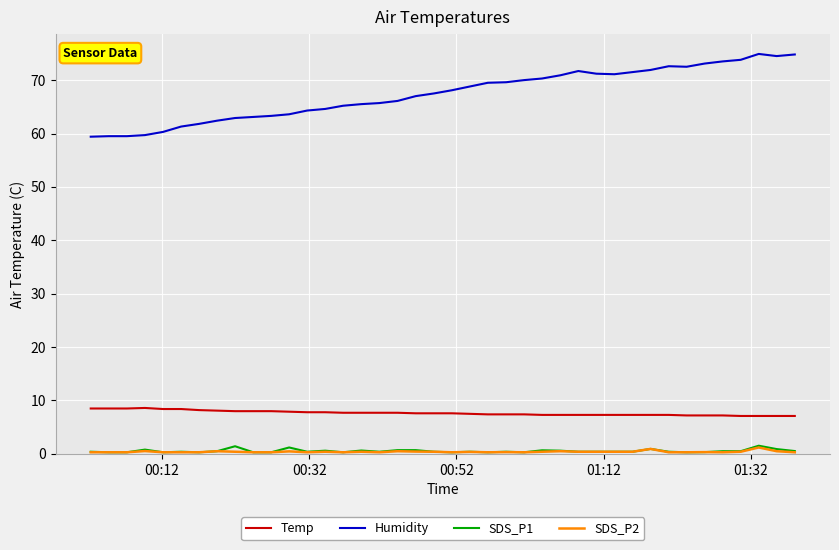

How many lines are shown in the chart?

4